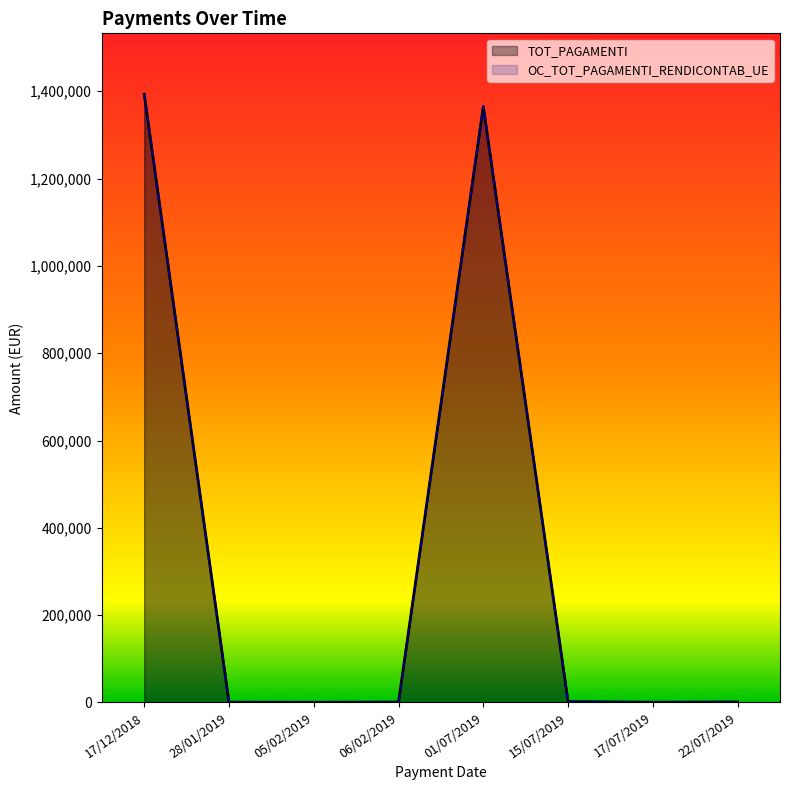

What is the maximum value for TOT_PAGAMENTI?

1393408.5